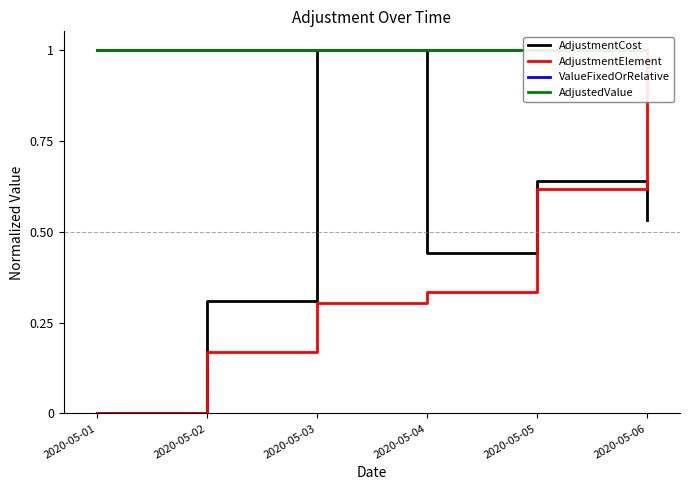

At 2020-05-06, list the series in order from largest to smallest.

AdjustmentElement, ValueFixedOrRelative, AdjustedValue, AdjustmentCost